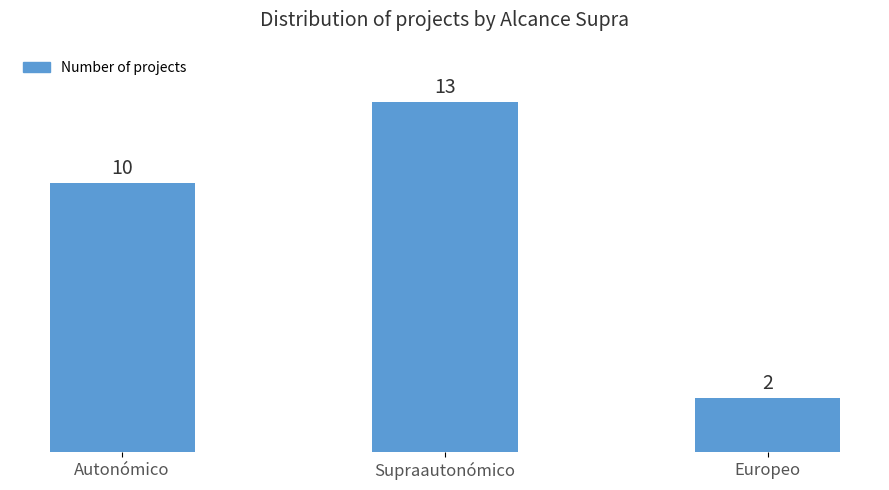

Reading left to right, extract all data points from this chart.

10	13	2